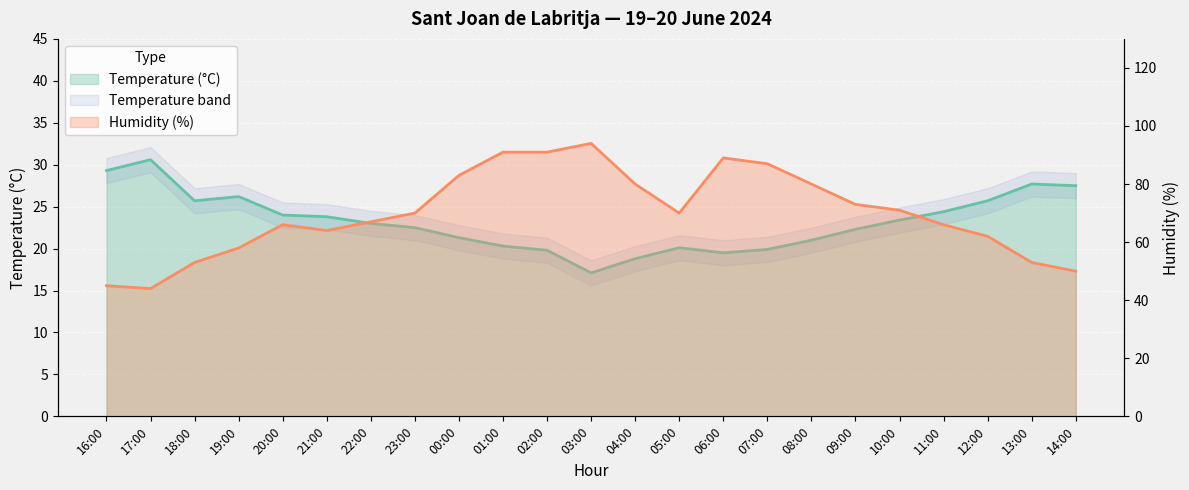

Rank the categories by Temperature (°C) value from lowest to highest.

03:00, 04:00, 06:00, 02:00, 07:00, 05:00, 01:00, 08:00, 00:00, 09:00, 23:00, 22:00, 10:00, 21:00, 20:00, 11:00, 18:00, 12:00, 19:00, 14:00, 13:00, 16:00, 17:00